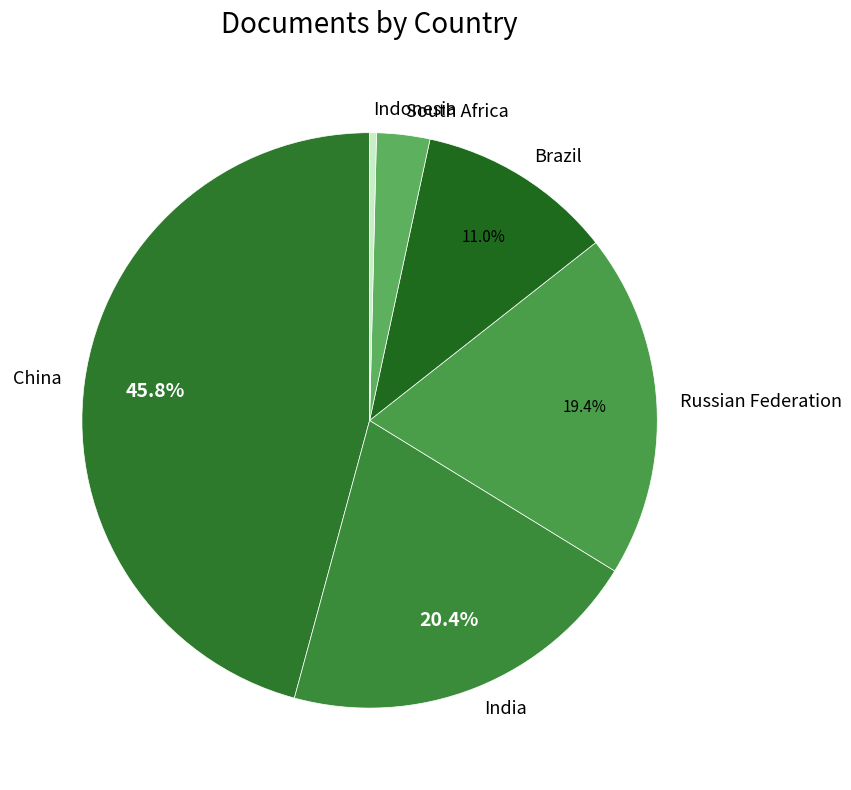

How many segments does this pie chart have?

6